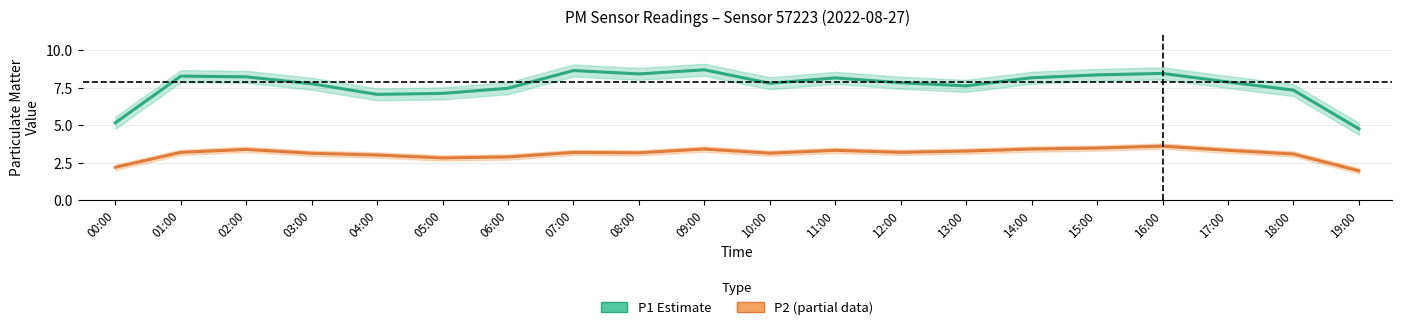

True or false: P2 and P1 intersect in this chart.

False